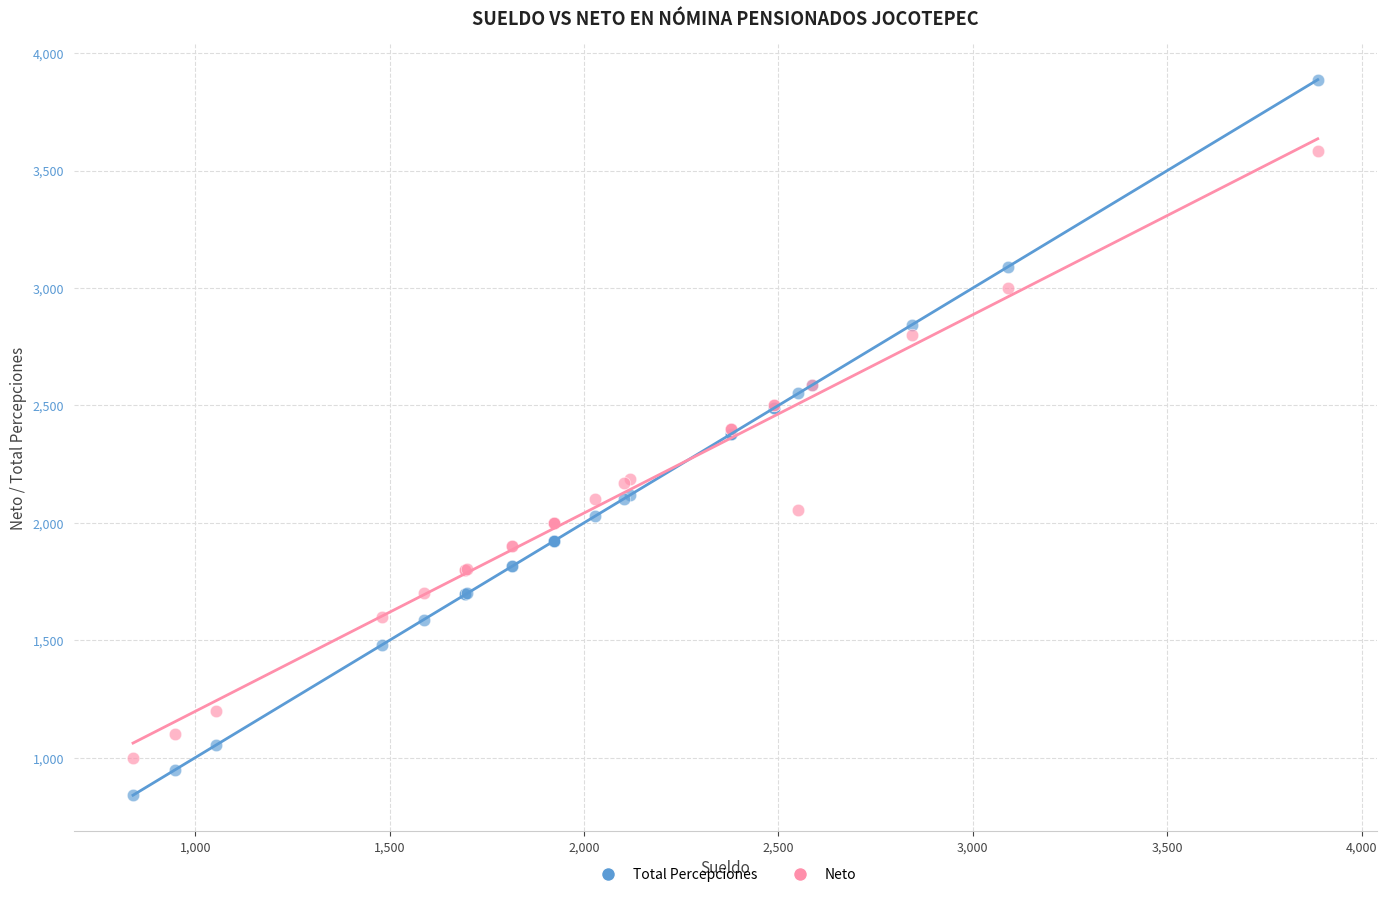

Which series contains the lowest Y value?

Total Percepciones